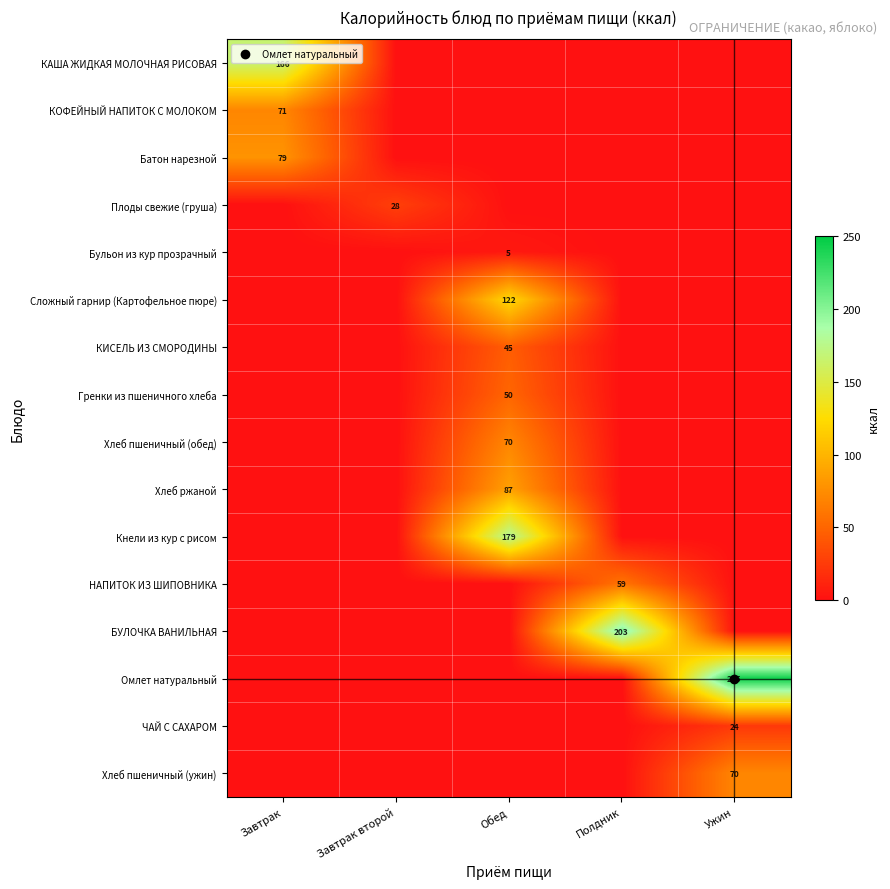

Between Завтрак второй and Полдник, which series saw the biggest shift?

БУЛОЧКА ВАНИЛЬНАЯ